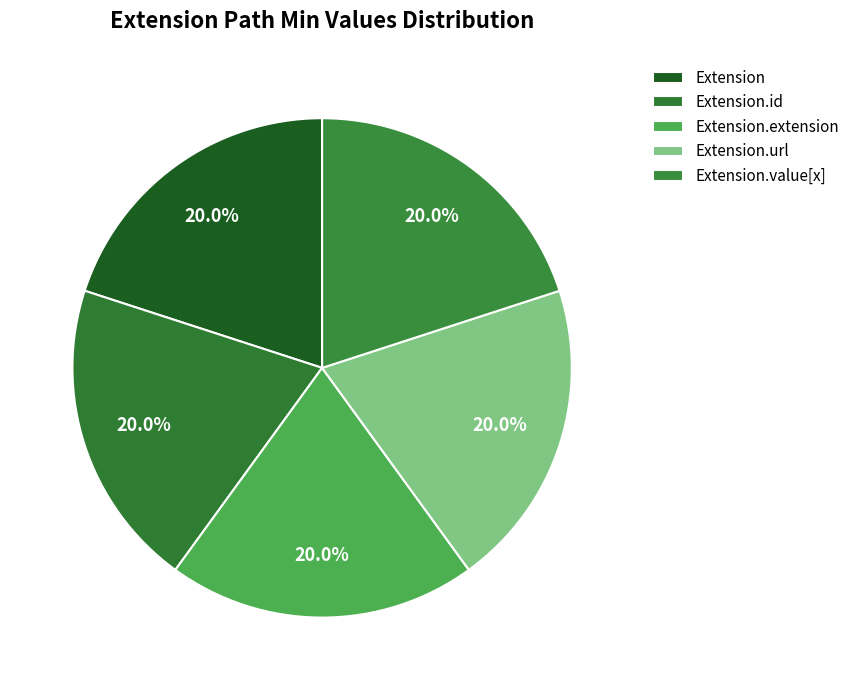

Does Extension.value[x] represent more than half of the total?

No